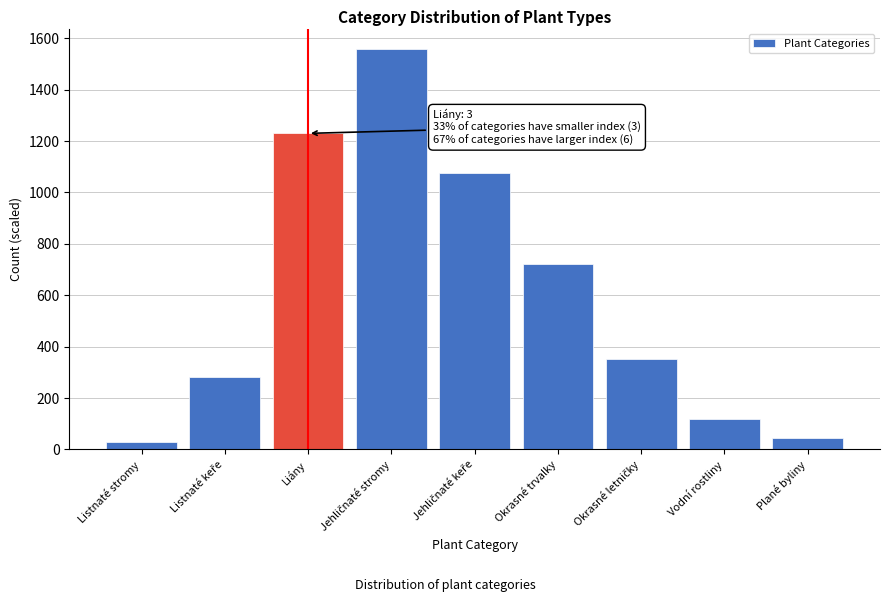

Reading left to right, what are all the values shown in this chart?

30	280	1230	1560	1075	720	350	120	45